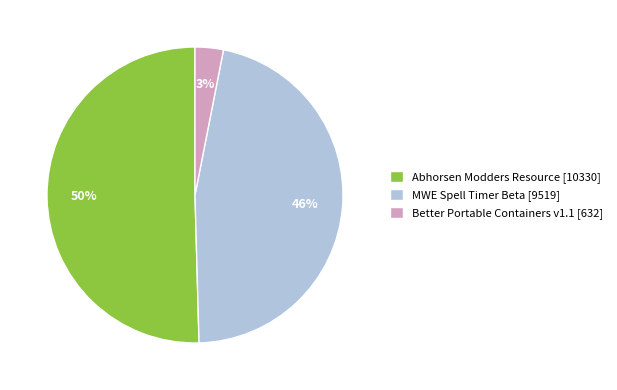

To the nearest percent, what is the combined percentage of MWE Spell Timer Beta and Abhorsen Modders Resource?

97%